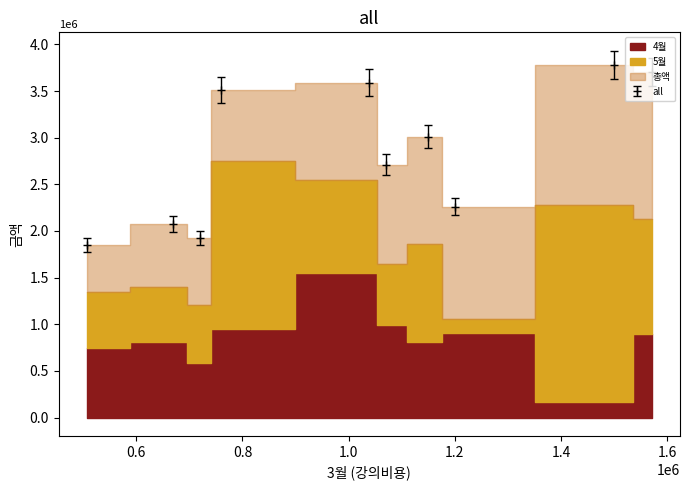

What is the value of the all point at the 3rd from the left?

1924600